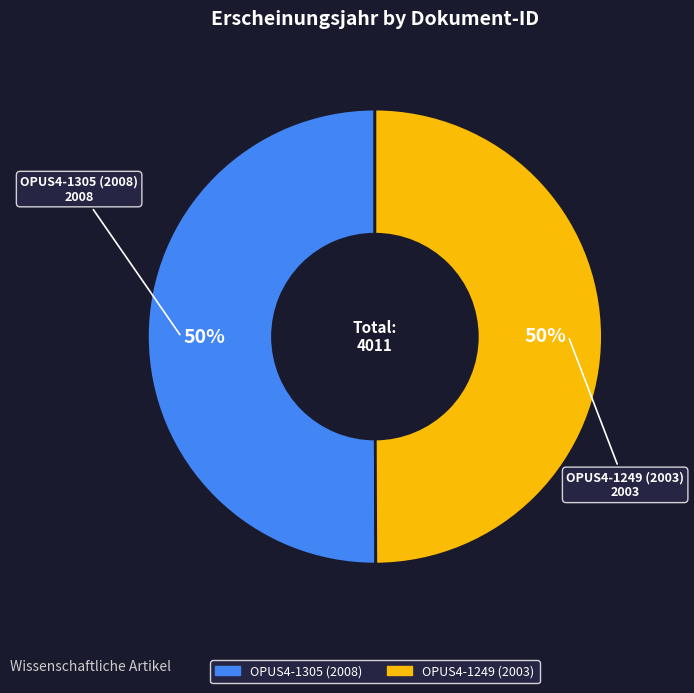

The OPUS4-1305 (2008) slice represents 39% of the pie. True or false?

False